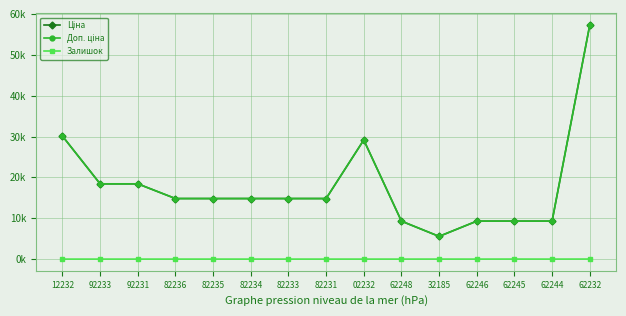

At which label does Доп. ціна first exceed 14817?

12232